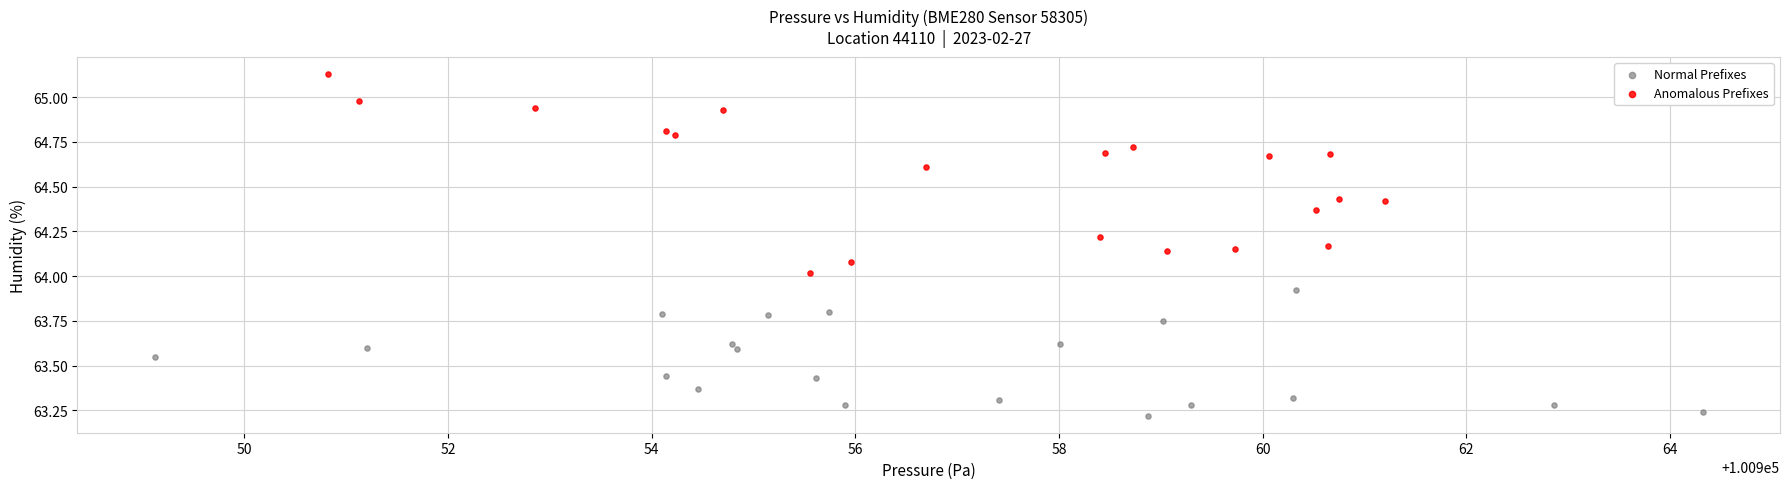

Which series has the largest Y range (max minus min)?

Anomalous Prefixes